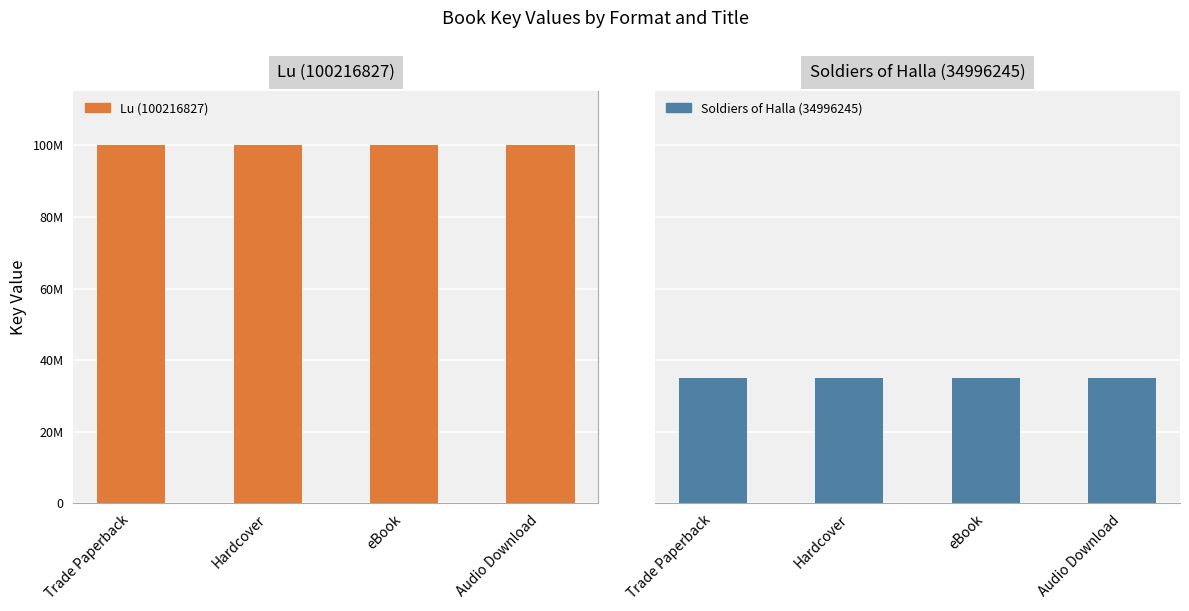

List the series in order of their peak value, highest first.

Lu (100216827), Soldiers of Halla (34996245)